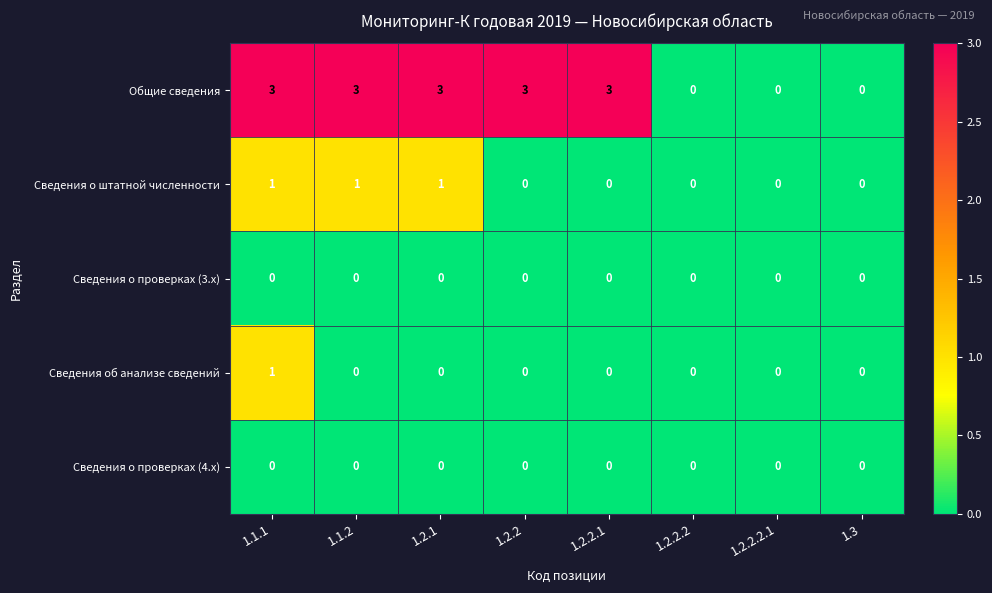

Which series changed the most between 1.1.1 and 1.3?

Общие сведения